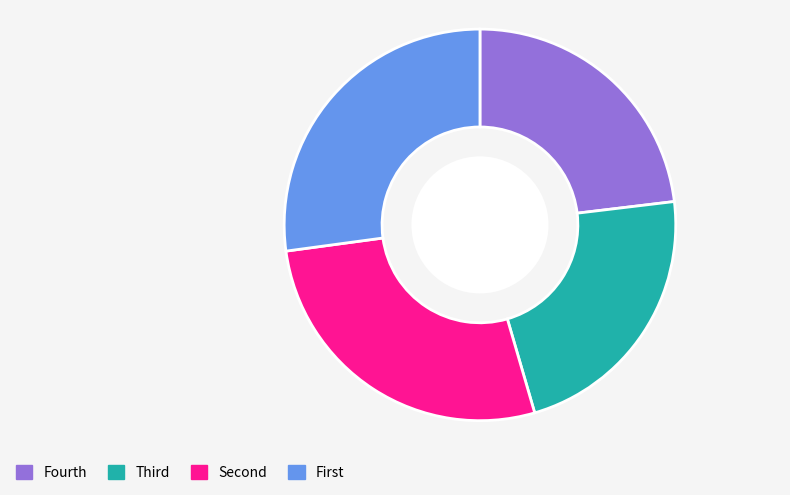

Does any single category account for the majority?

No